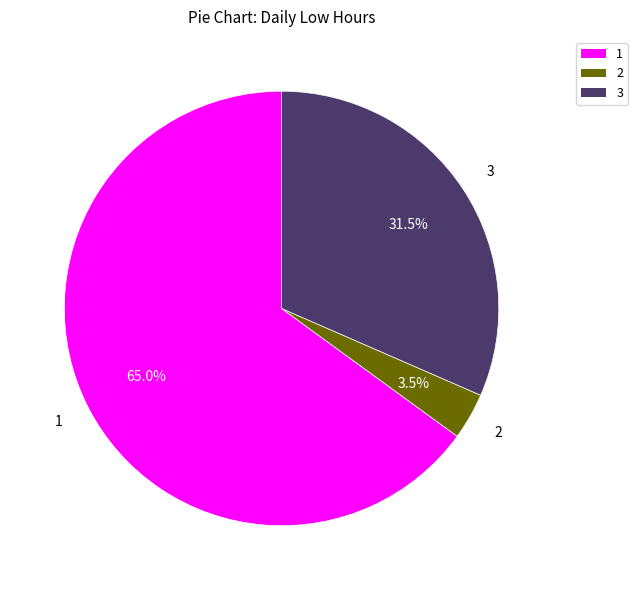

Does any single category account for the majority?

Yes